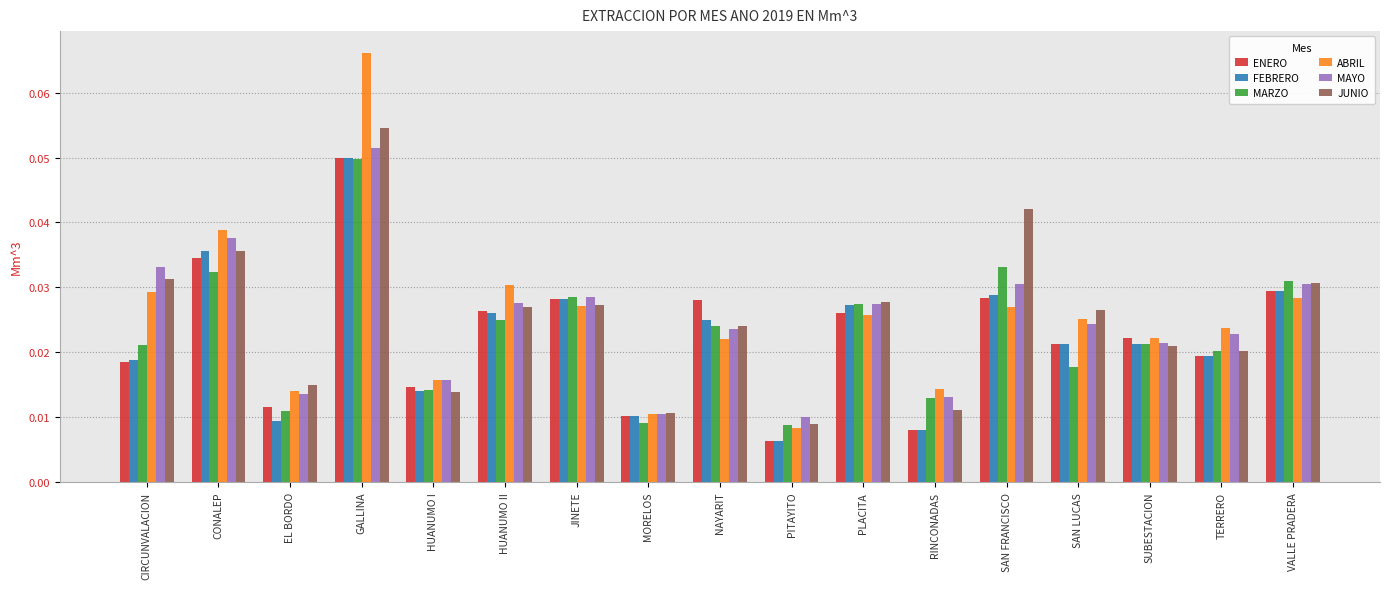

What are all the series names shown in the legend?

ENERO, FEBRERO, MARZO, ABRIL, MAYO, JUNIO